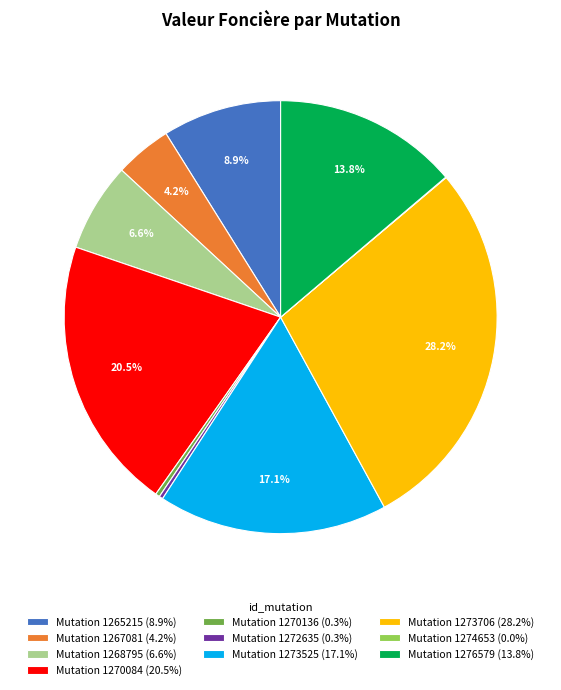

Combined, do Mutation 1273525 (17.1%) and Mutation 1265215 (8.9%) account for over 50%?

No